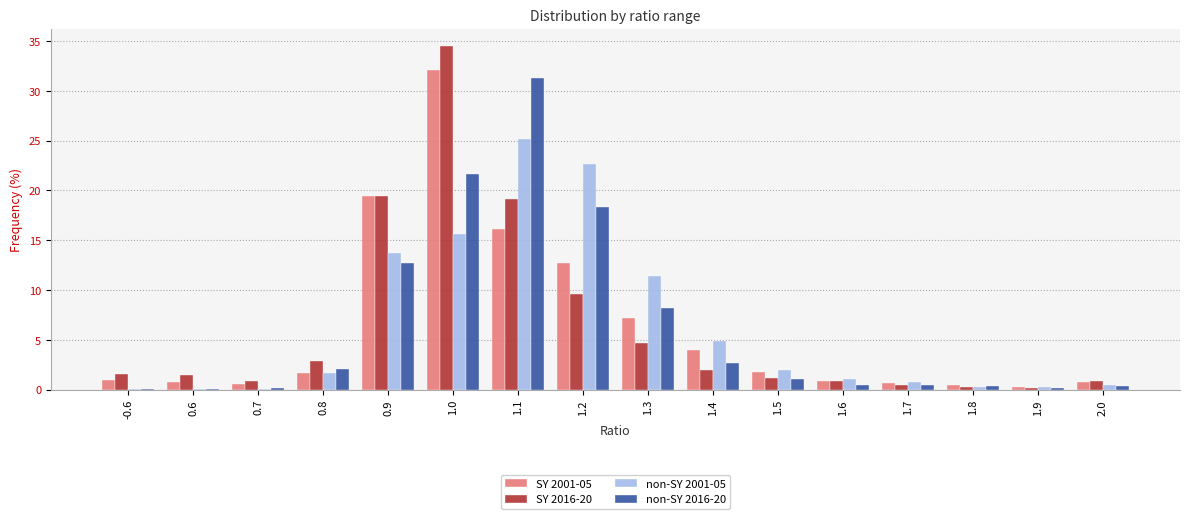

Is it true that non-SY 2001-05 equals 11.4 at 1.3?

True